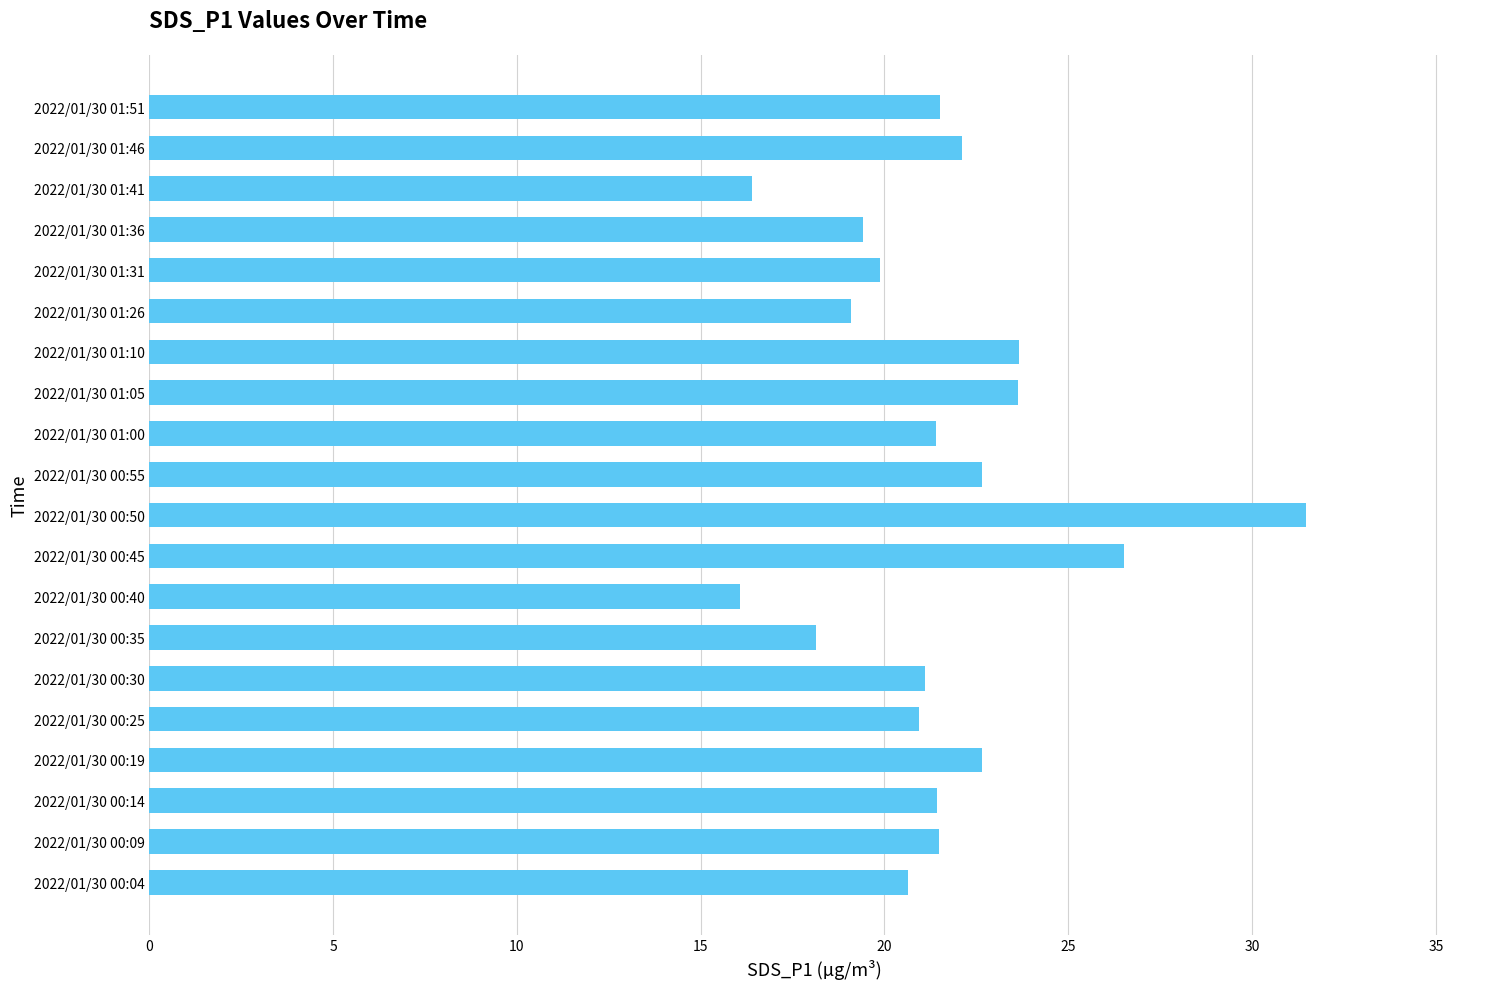

How many distinct data groups are displayed?

1